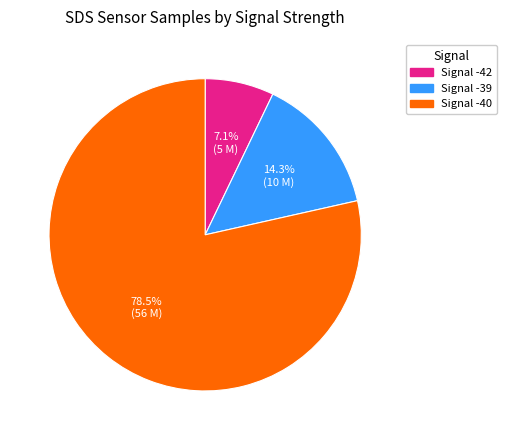

Between Signal -40 and Signal -42, which is larger?

Signal -40